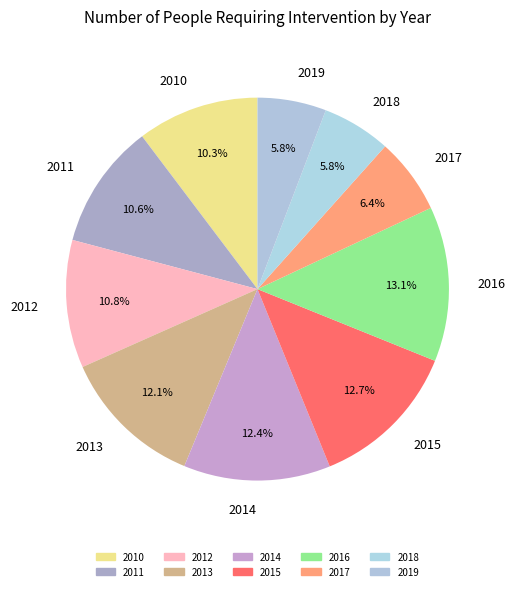

To the nearest percent, what is the difference between the largest and smallest slice percentages?

7%